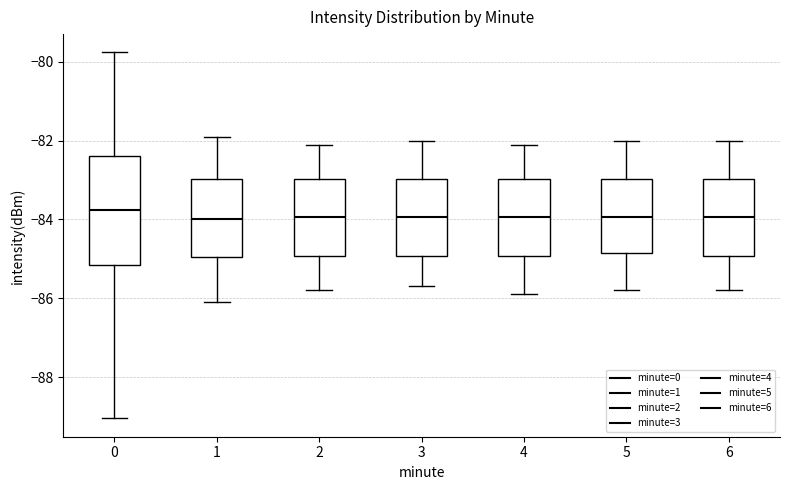

Where is the lower edge of the box at x = 5 on the y-axis? The values are not printed on the chart, so give them approximately, as read against the axis.

-84.8